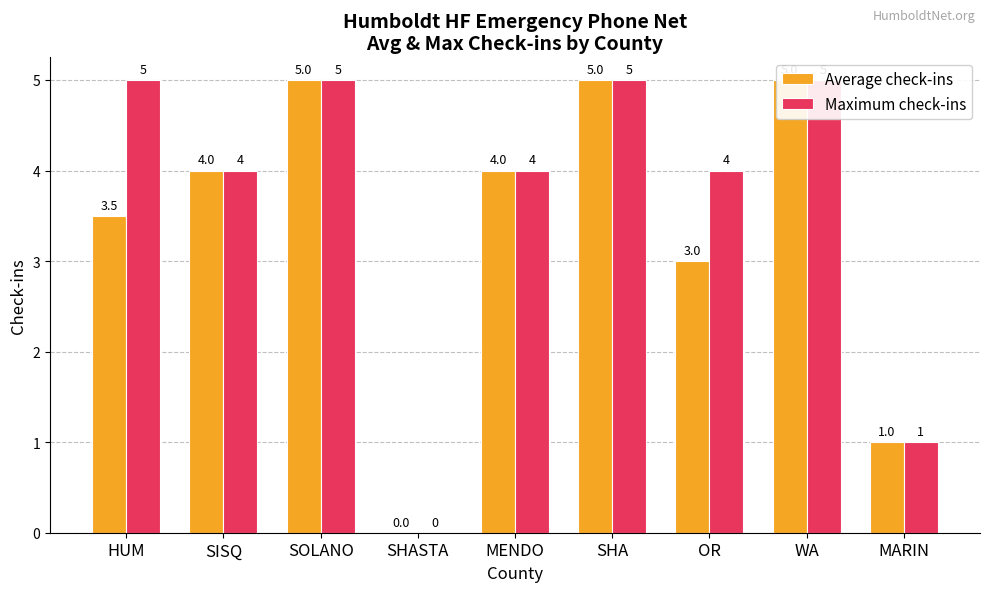

Reading right to left, list all the values displayed in this chart.

Average check-ins: 1.0	5.0	3.0	5.0	4.0	0.0	5.0	4.0	3.5
Maximum check-ins: 1.0	5.0	4.0	5.0	4.0	0.0	5.0	4.0	5.0